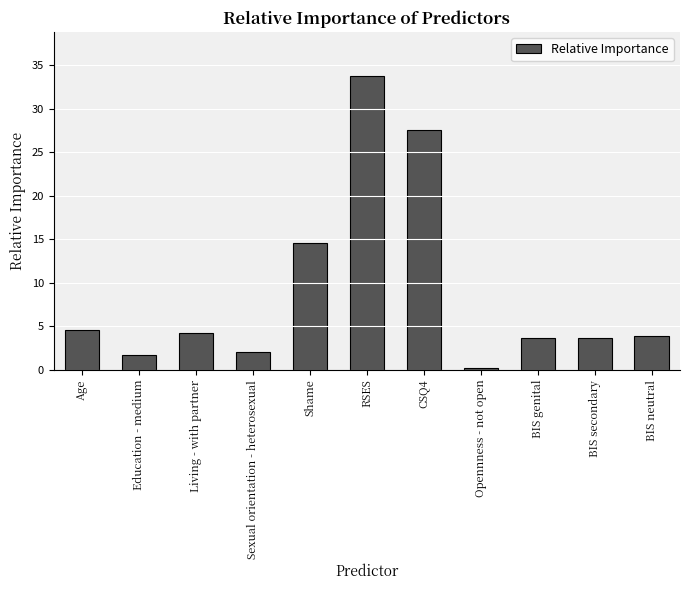

What is the ratio of the value at BIS neutral to the value at RSES?

0.1